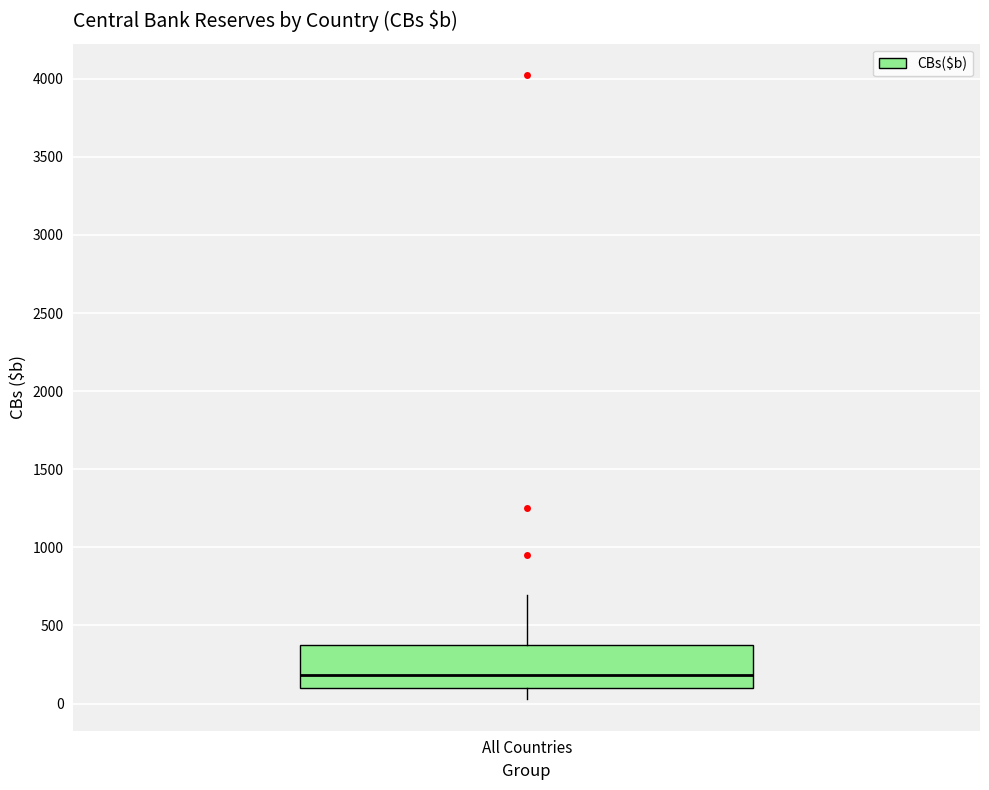

Where is the lower edge of the box for All Countries on the y-axis? The values are not printed on the chart, so give them approximately, as read against the axis.

100